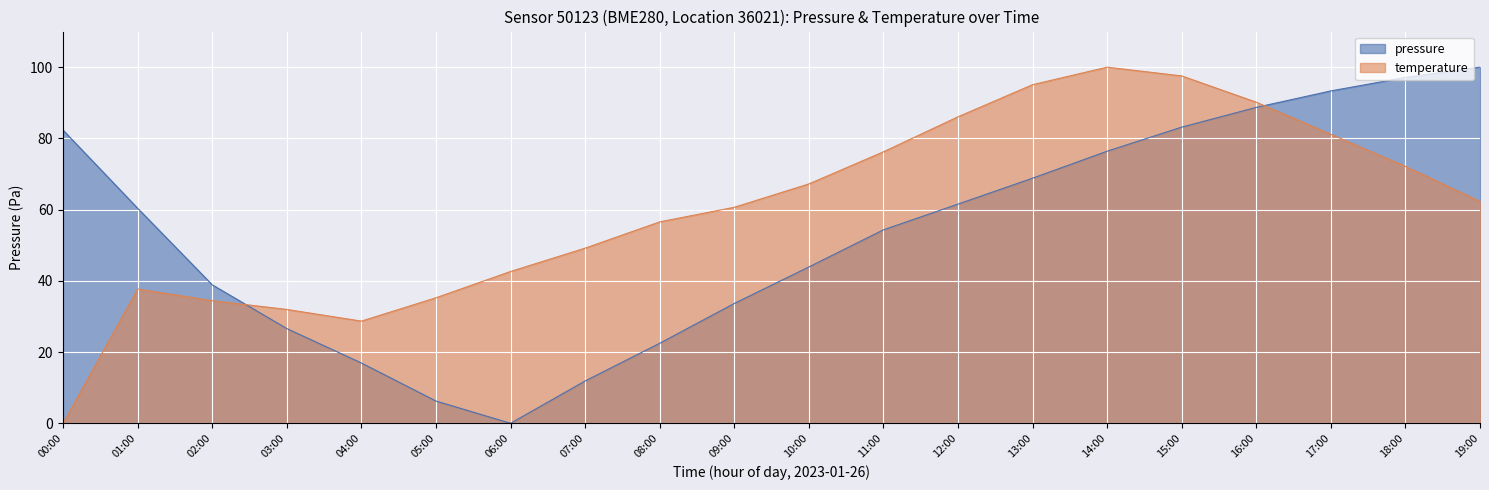

Read the temperature value at 11:00.

76.2